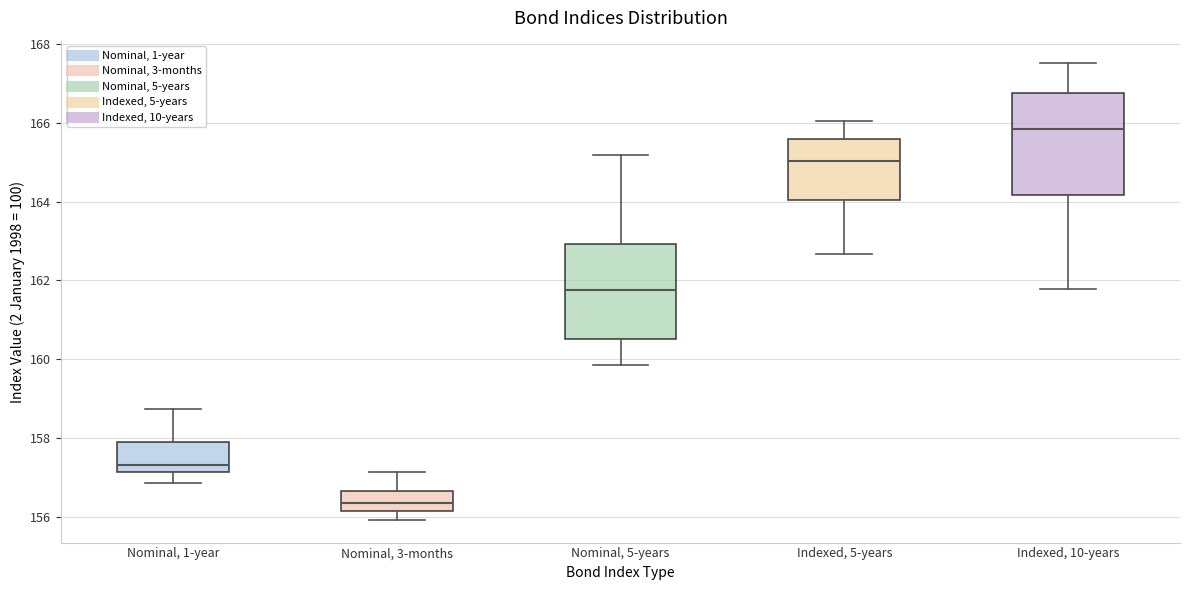

Reading left to right, read every box against the y-axis: the position of its median line, the range the box covers, and the ends of its whiskers. The values are not printed on the chart, so give them approximately, as read against the axis.

Nominal, 1-year: median 157.4, box 157.2 to 157.8, whiskers 156.8 to 158.8
Nominal, 3-months: median 156.4, box 156.2 to 156.6, whiskers 156.0 to 157.2
Nominal, 5-years: median 161.8, box 160.6 to 163.0, whiskers 159.8 to 165.2
Indexed, 5-years: median 165.0, box 164.0 to 165.6, whiskers 162.6 to 166.0
Indexed, 10-years: median 165.8, box 164.2 to 166.8, whiskers 161.8 to 167.6